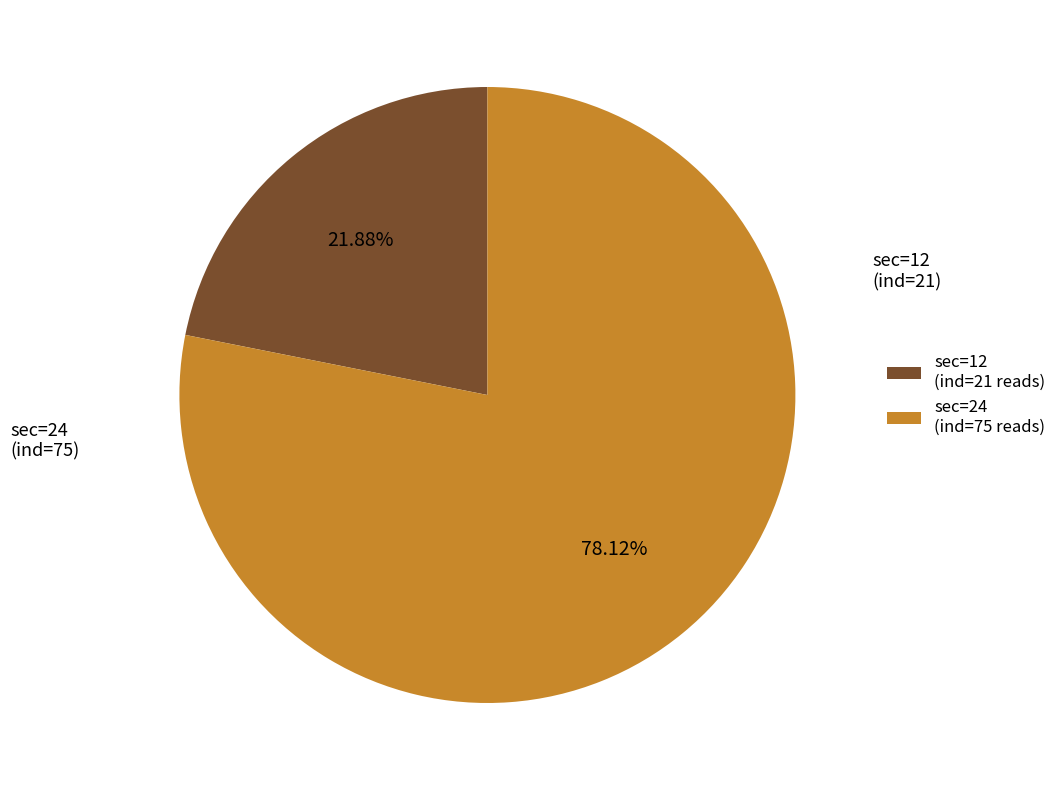

Rank the categories by value from highest to lowest.

sec=24, sec=12